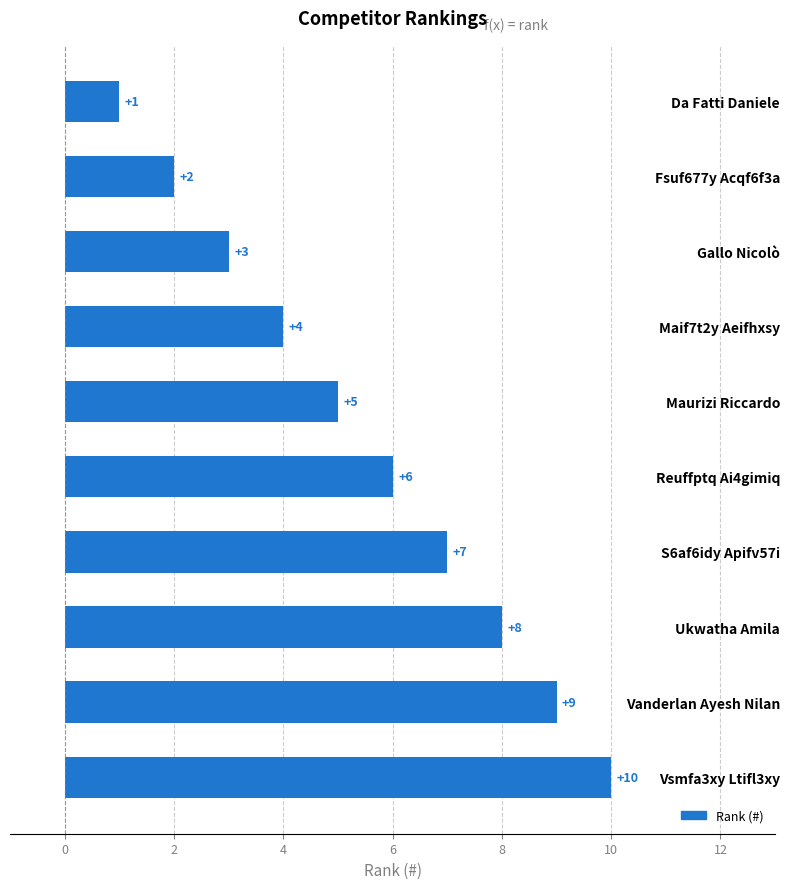

What is the change in value from Da Fatti Daniele to Vsmfa3xy Ltifl3xy?

+9